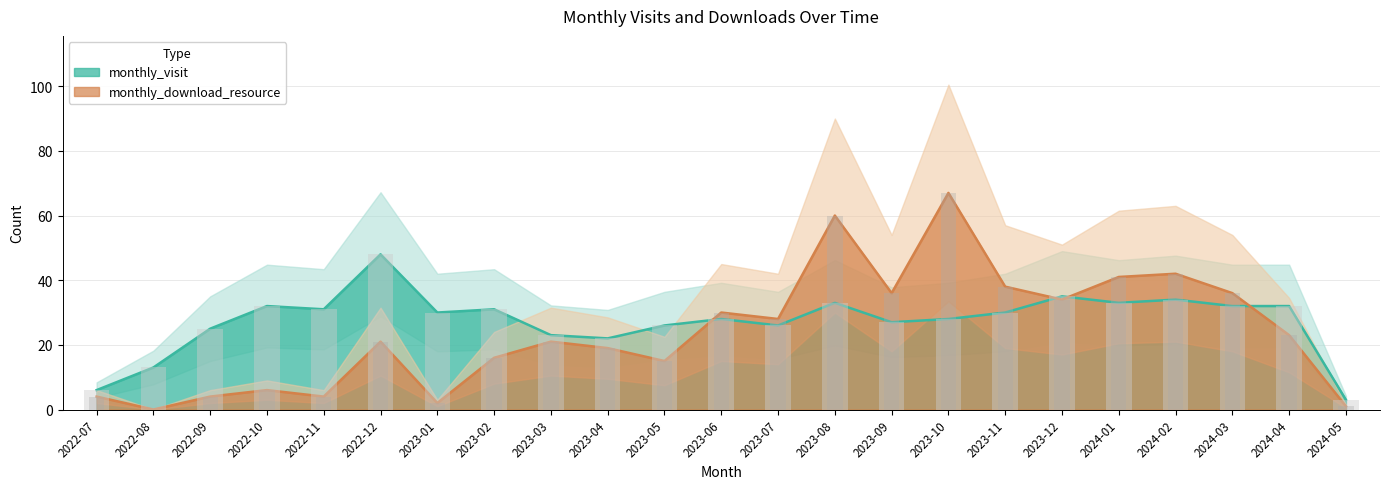

Reading right to left, list all the values displayed in this chart.

monthly_visit: 3	32	32	34	33	35	30	28	27	33	26	28	26	22	23	31	30	48	31	32	25	13	6
monthly_download_resource: 1	23	36	42	41	34	38	67	36	60	28	30	15	19	21	16	2	21	4	6	4	0	4